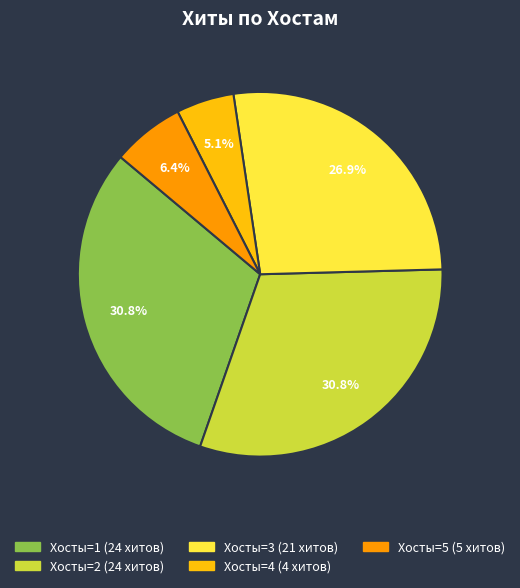

Is there a majority slice in this chart?

No